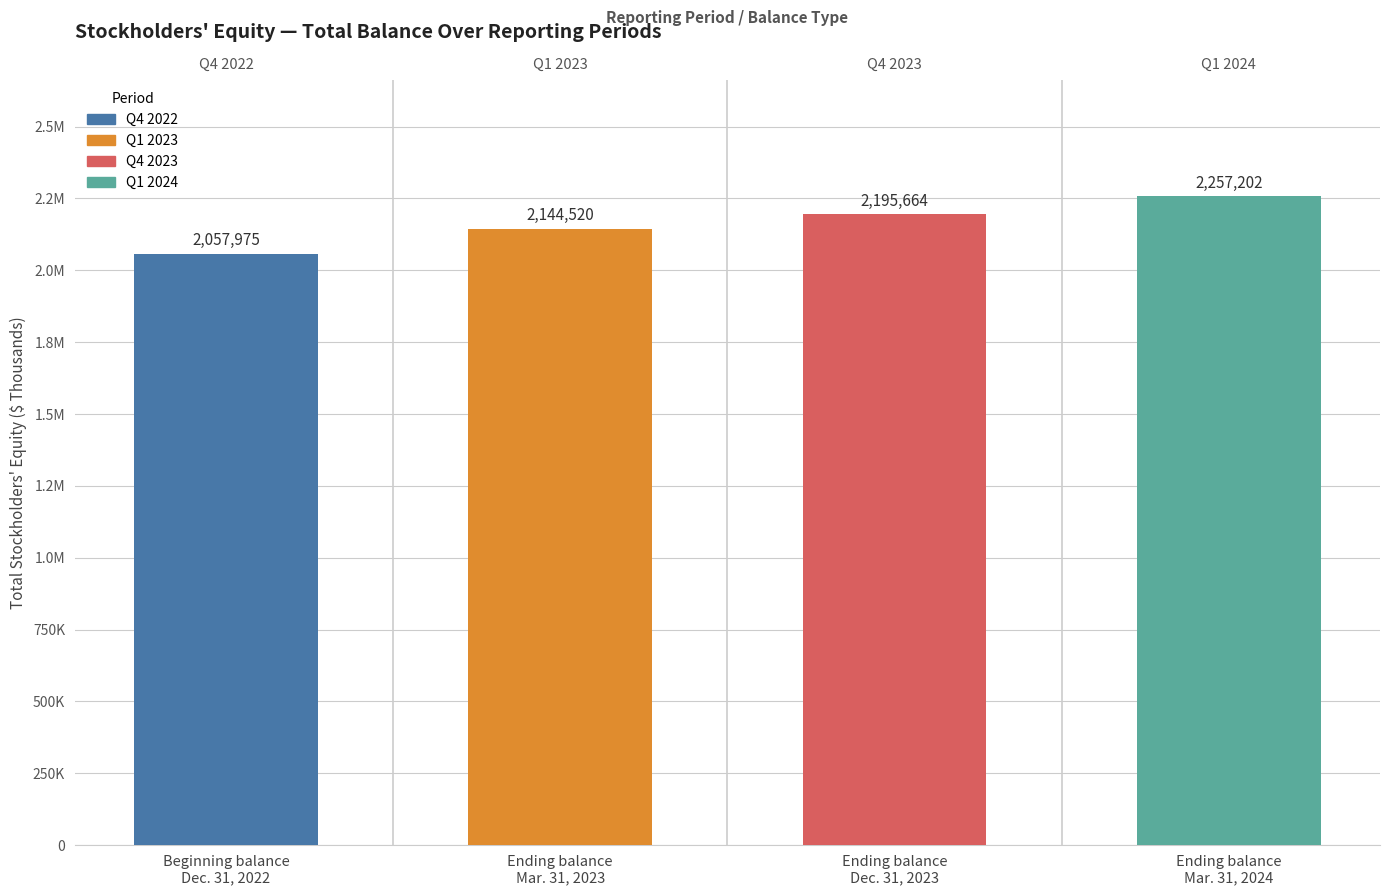

The chart shows a value of 753180 at Ending balance
Mar. 31, 2024. True or false?

False